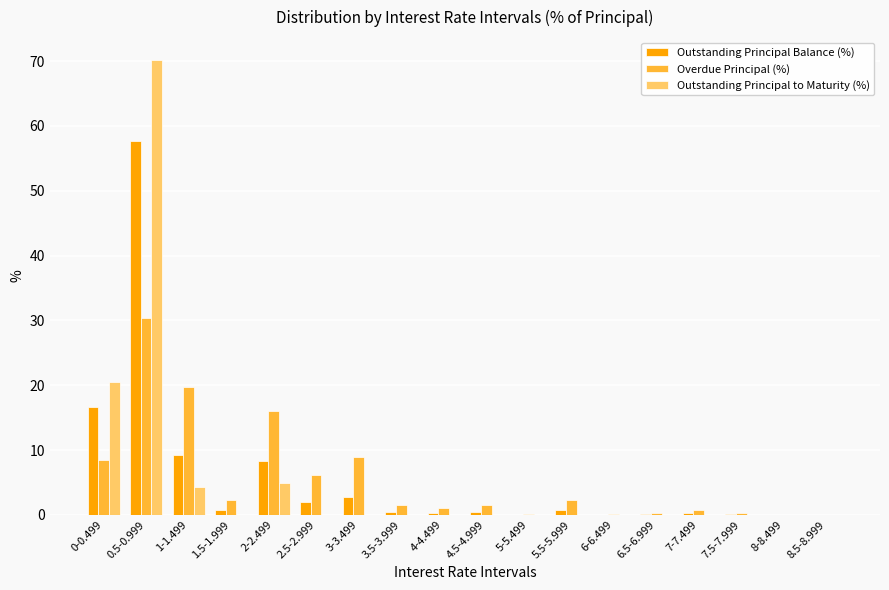

What is the difference between the Overdue Principal (%) values at 2.5-2.999 and 7.5-7.999?

5.8